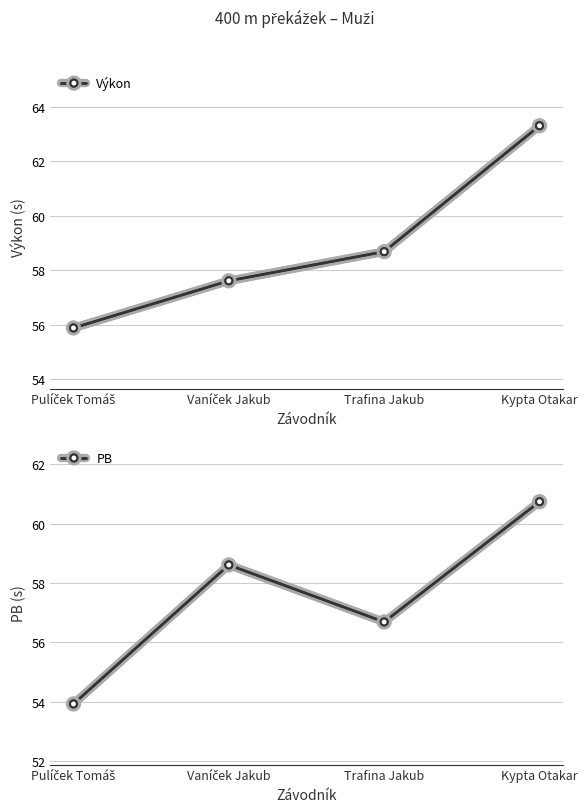

Is it true that PB equals 60.7 at Kypta Otakar?

True